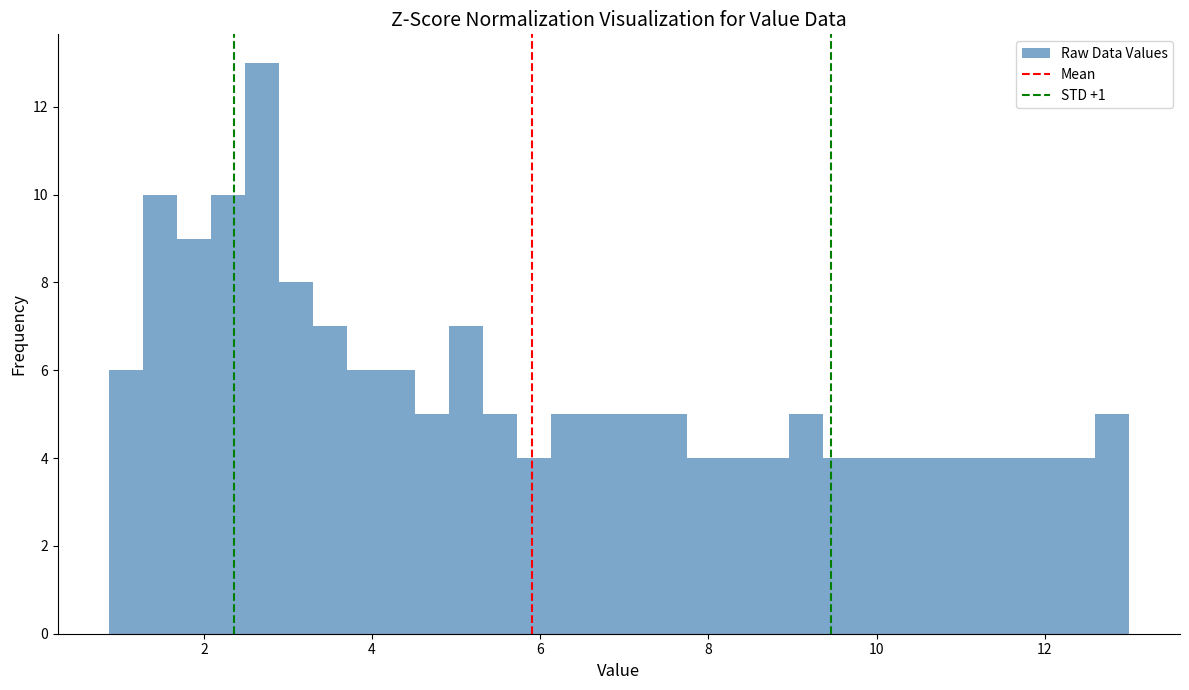

Read against the x-axis, roughly where is the centre of the tallest bar?

2.6